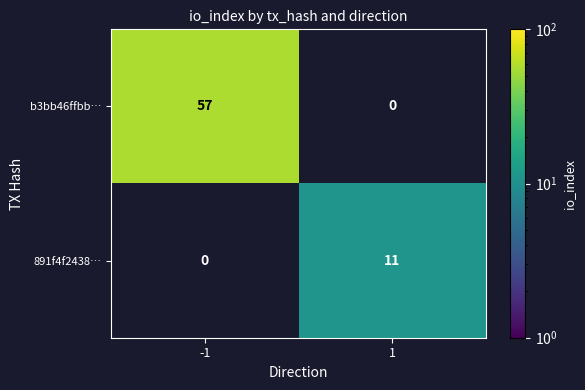

Reading left to right, list all the values displayed in this chart.

b3bb46ffbb…: -1=57	1=0
891f4f2438…: -1=0	1=11